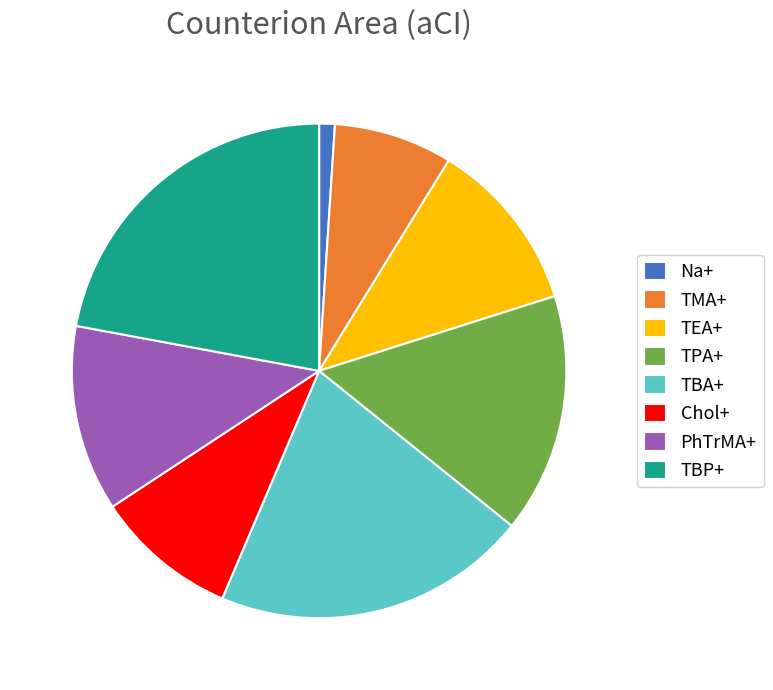

Combined, do TMA+ and TBP+ account for over 50%?

No